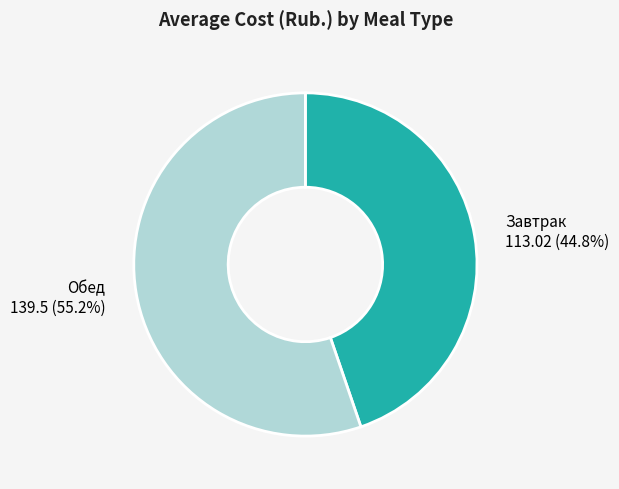

To the nearest percent, what is the difference between the Завтрак and Обед slice percentages?

10%